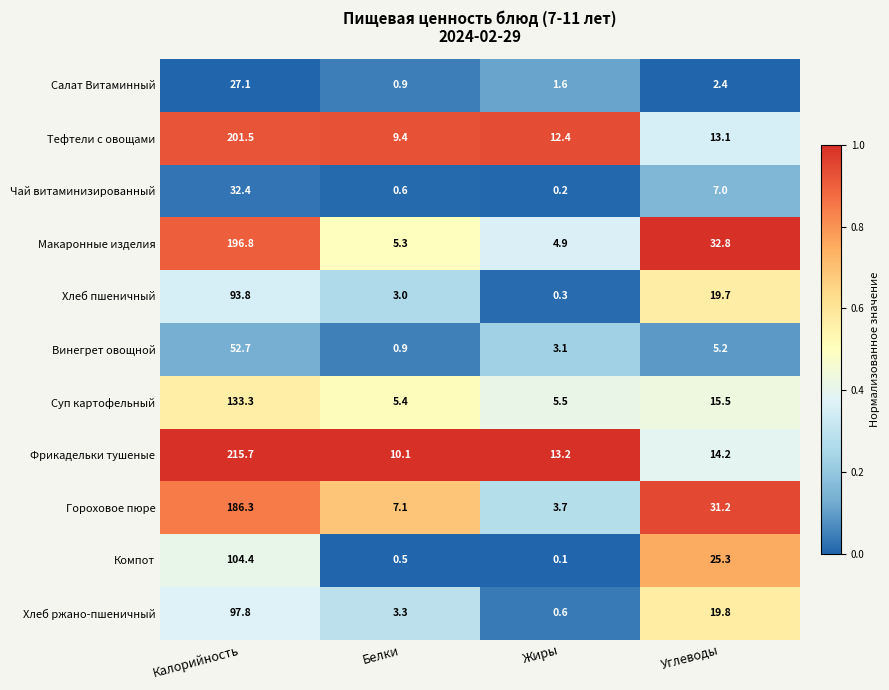

Rank the series at Углеводы from lowest to highest value.

Салат Витаминный, Винегрет овощной, Чай витаминизированный, Тефтели с овощами, Фрикадельки тушеные, Суп картофельный, Хлеб пшеничный, Хлеб ржано-пшеничный, Компот, Гороховое пюре, Макаронные изделия